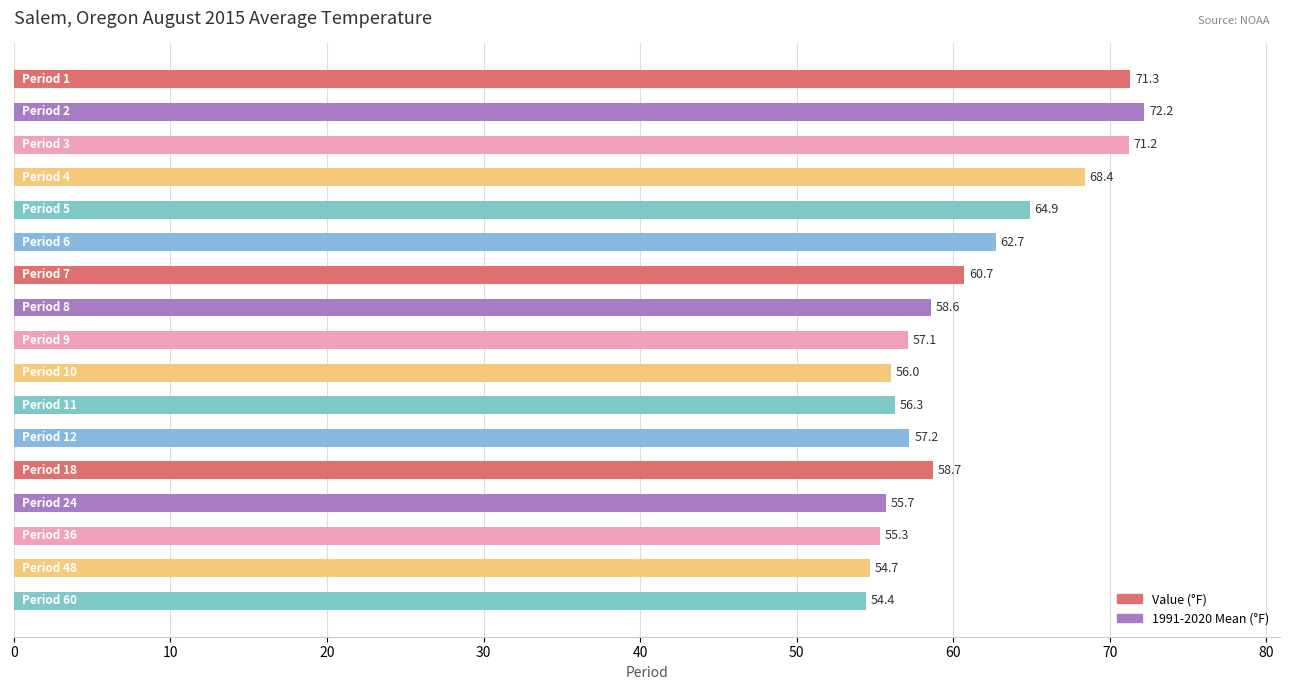

Reading top to bottom, what are all the values shown in this chart?

71.3	72.2	71.2	68.4	64.9	62.7	60.7	58.6	57.1	56.0	56.3	57.2	58.7	55.7	55.3	54.7	54.4